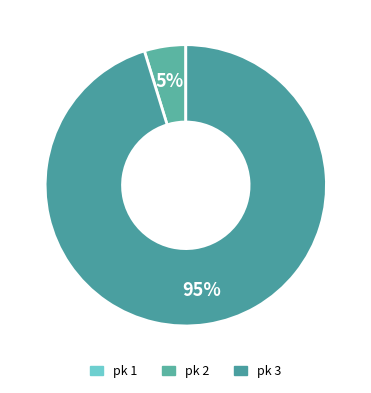

Count the number of slices in the pie.

3